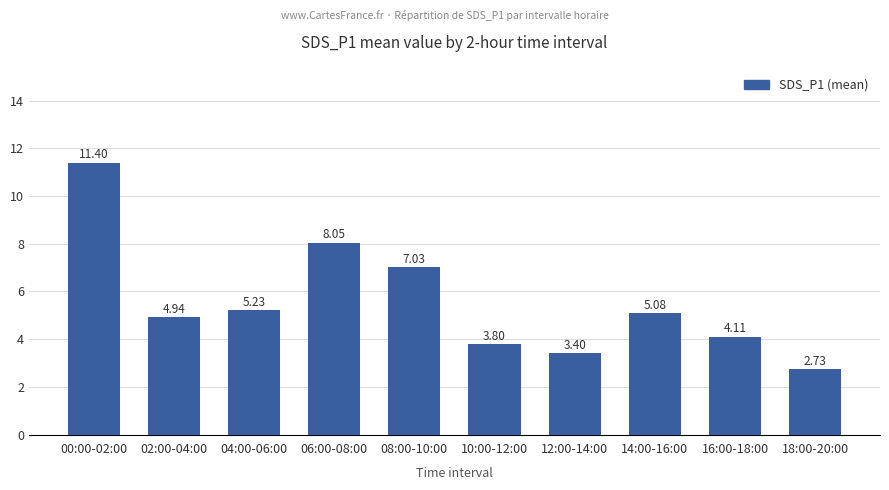

What is the label of the 4th bar from the right?

12:00-14:00